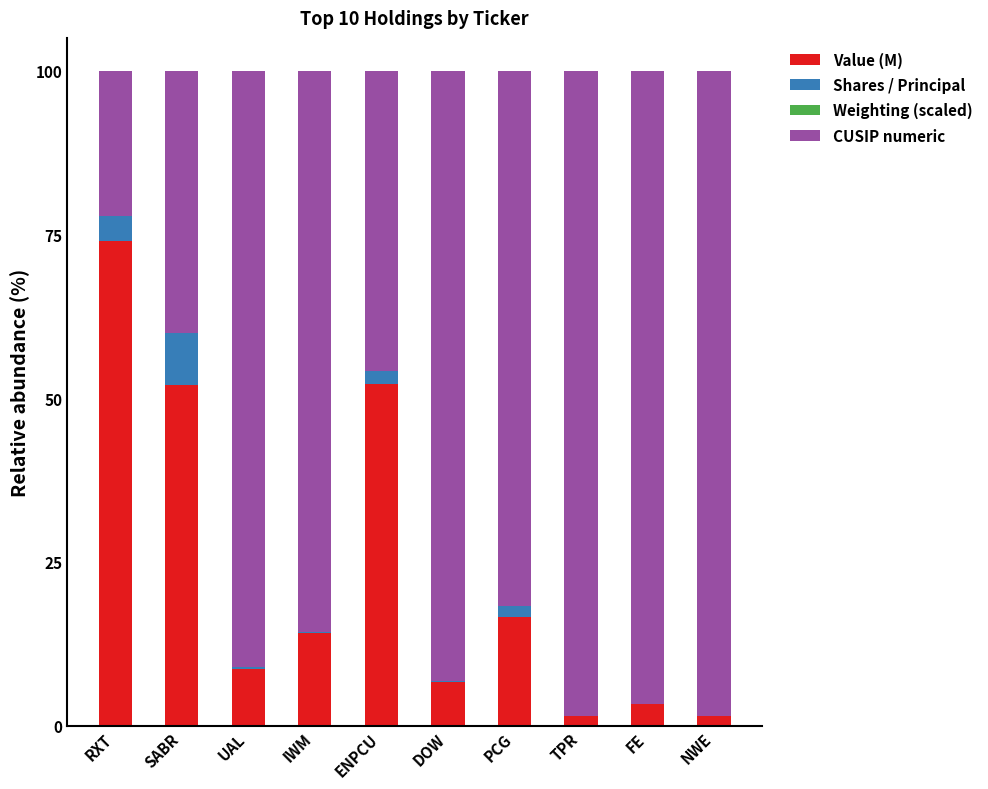

What is the sum of all Value (M) values?

230.4